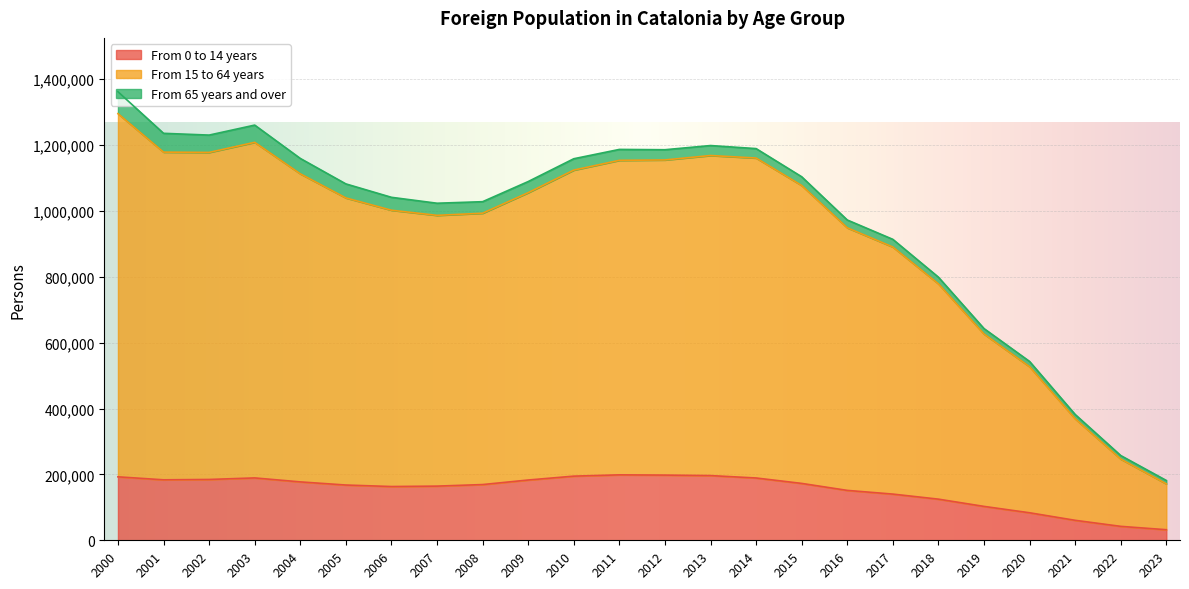

True or false: From 0 to 14 years and From 15 to 64 years intersect in this chart.

False